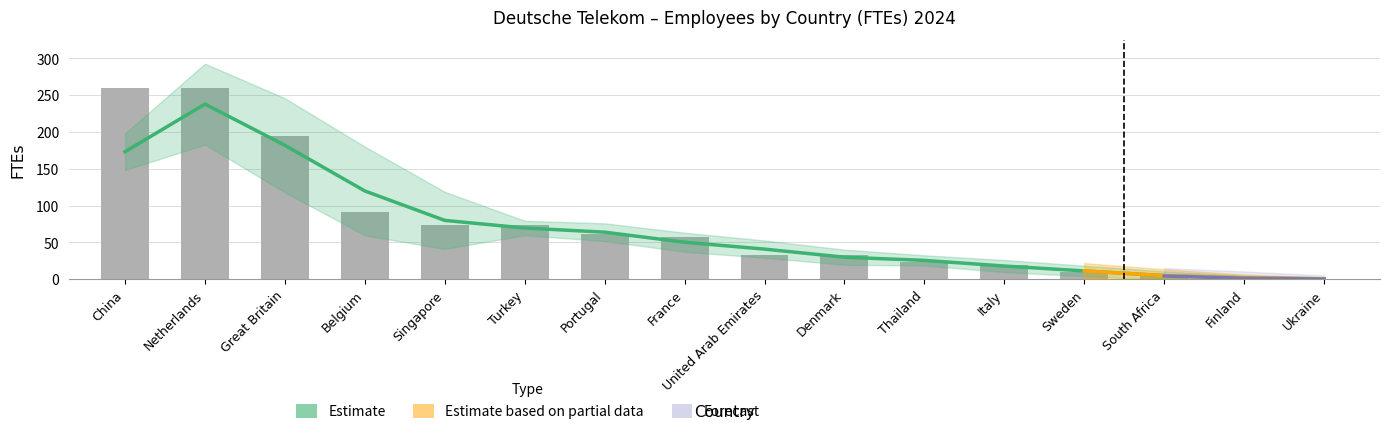

List the labels in order of value, largest first.

China, Netherlands, Great Britain, Belgium, Singapore, Turkey, Portugal, France, United Arab Emirates, Denmark, Thailand, Italy, Sweden, South Africa, Finland, Ukraine